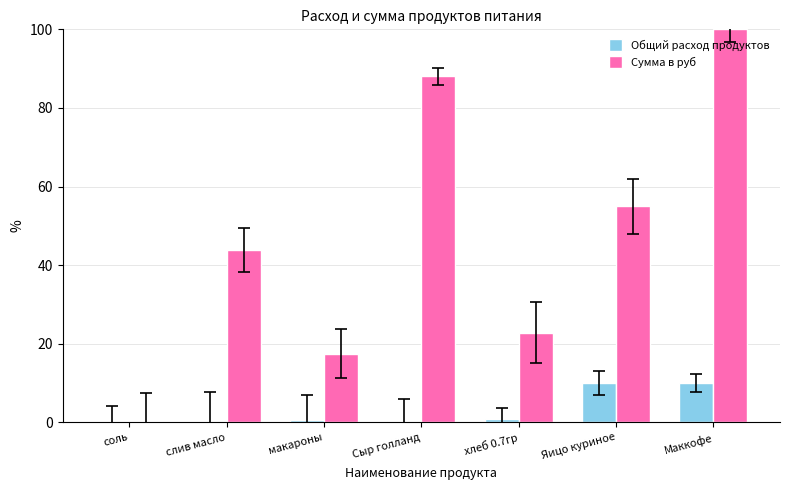

Count the number of data series in this chart.

2